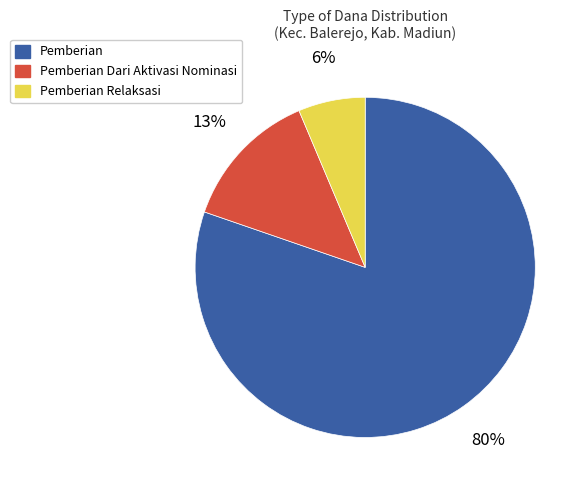

To the nearest percent, what is the average slice percentage?

33%